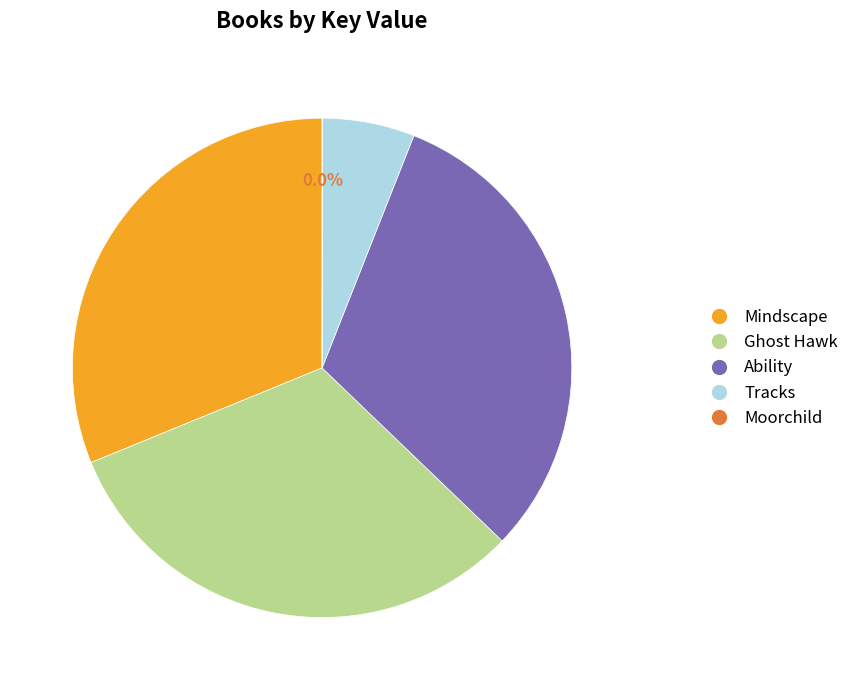

Does Mindscape represent more than half of the total?

No